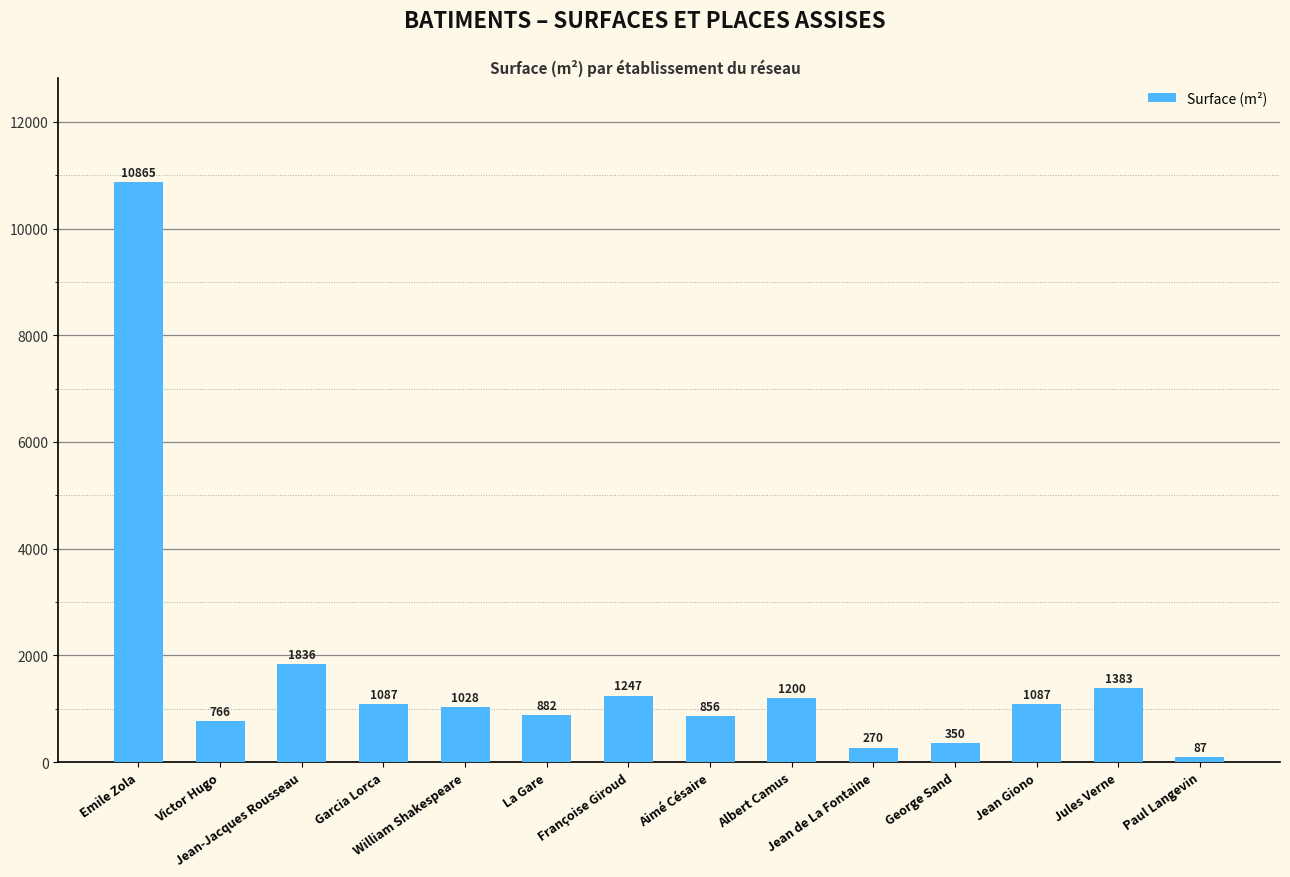

How many categories are shown in the chart?

14